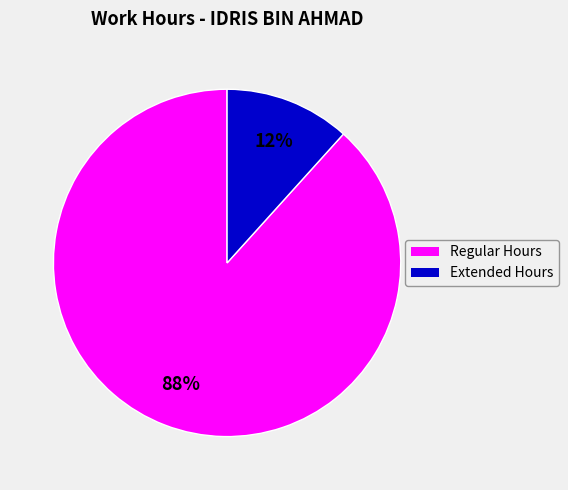

To the nearest percent, what is the average slice percentage?

50%